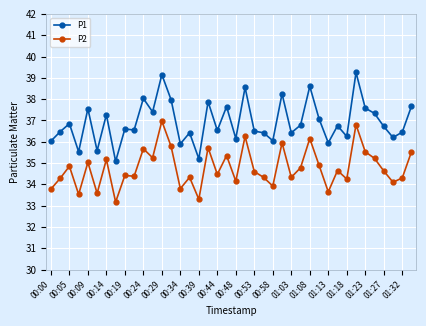

Which series has the widest spread of values?

P1